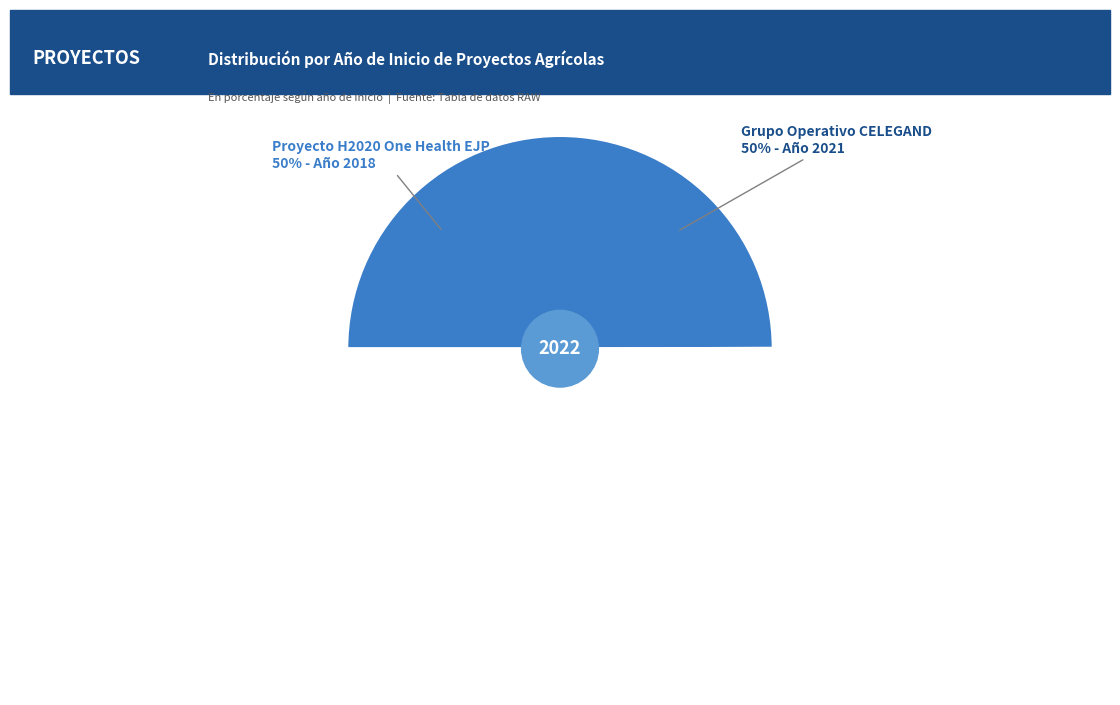

True or false: Proyecto H2020 One Health EJP accounts for 44% of the total.

False